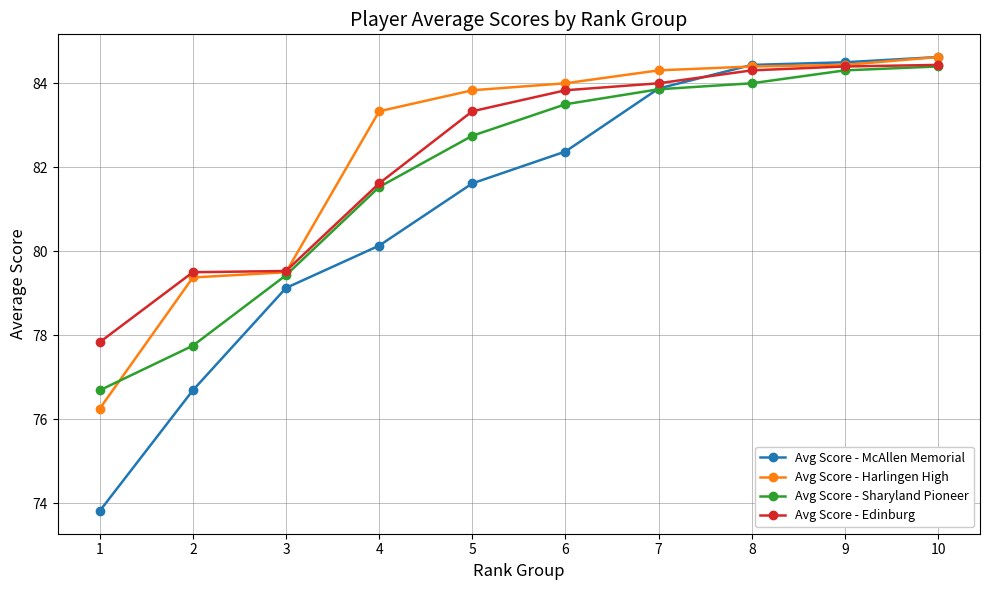

What is the spread (max minus min) of values at 9?

0.2